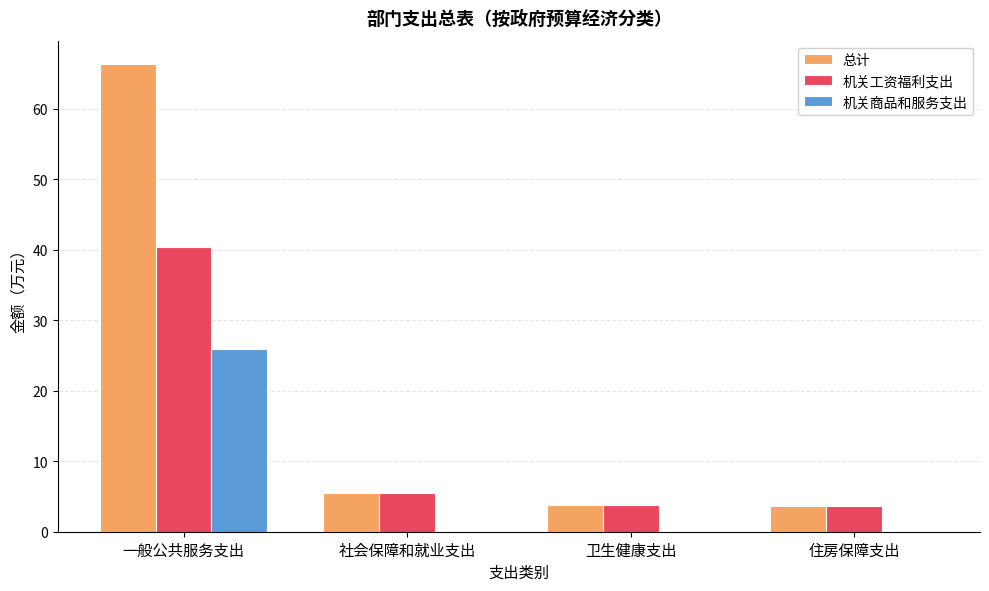

Count the number of data series in this chart.

3